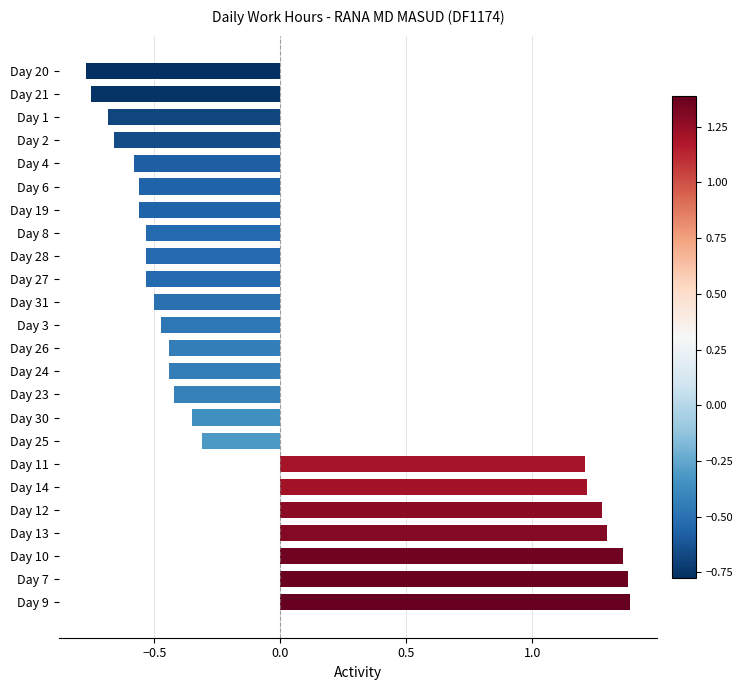

How many data points does each series have?

24